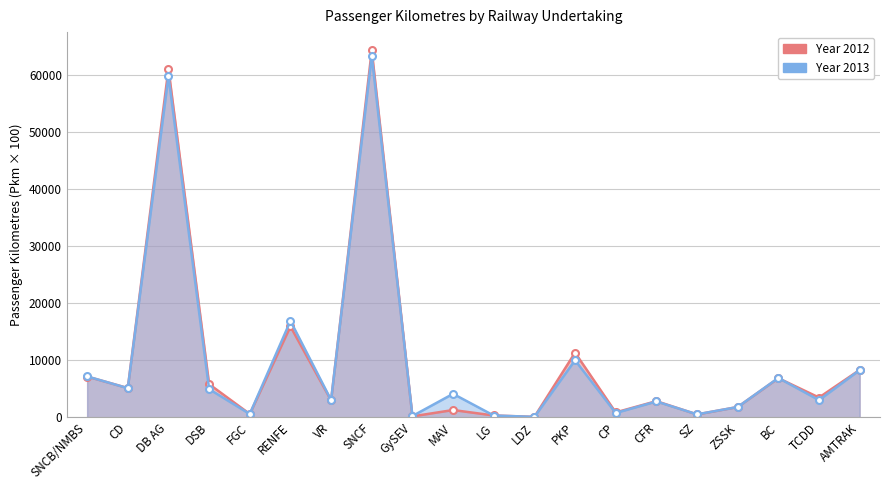

How many intersections are there between Year 2013 and Year 2012?

11